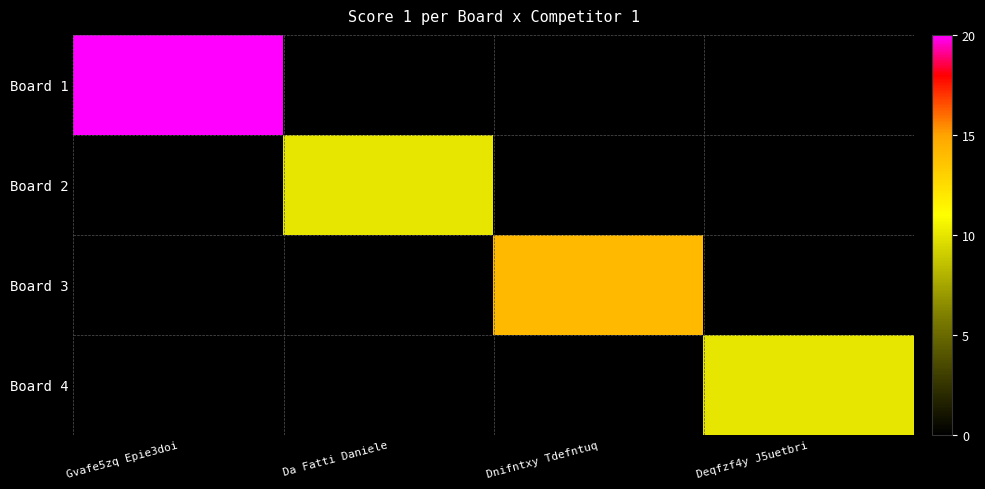

Rank the series at Dnifntxy Tdefntuq from highest to lowest value.

Board 3, Board 1, Board 2, Board 4